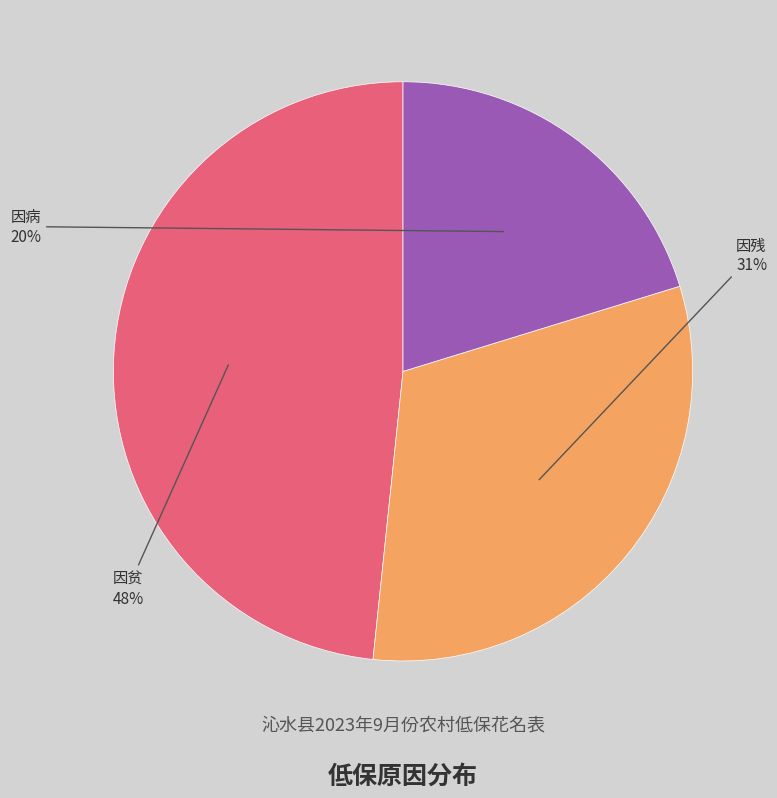

Does 因残 account for over 50% of the chart?

No